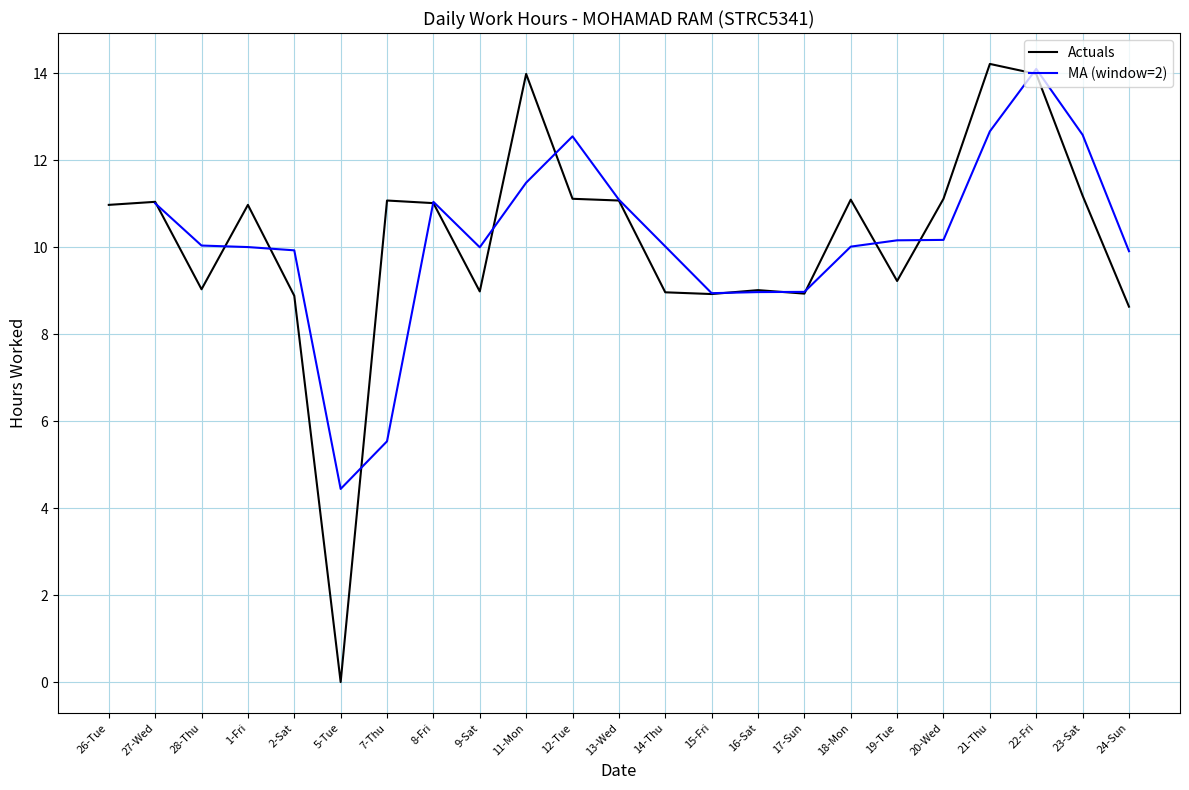

At which category does the chart reach its peak across all series?

21-Thu